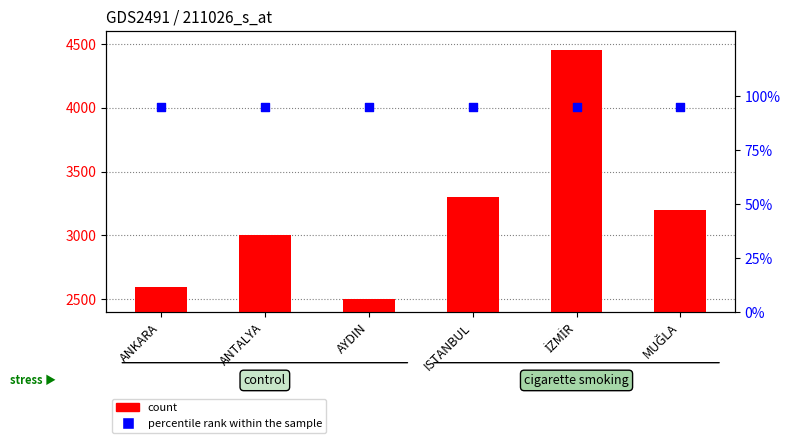

Which series reaches the minimum Y coordinate?

percentile rank within the sample